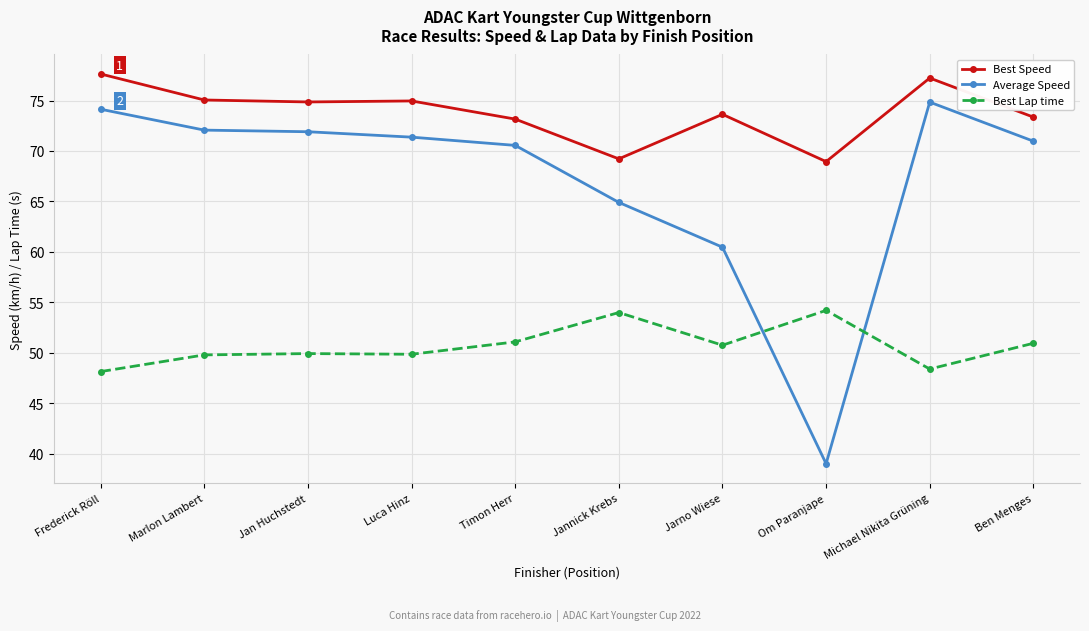

Which series has the largest range (max minus min)?

Average Speed